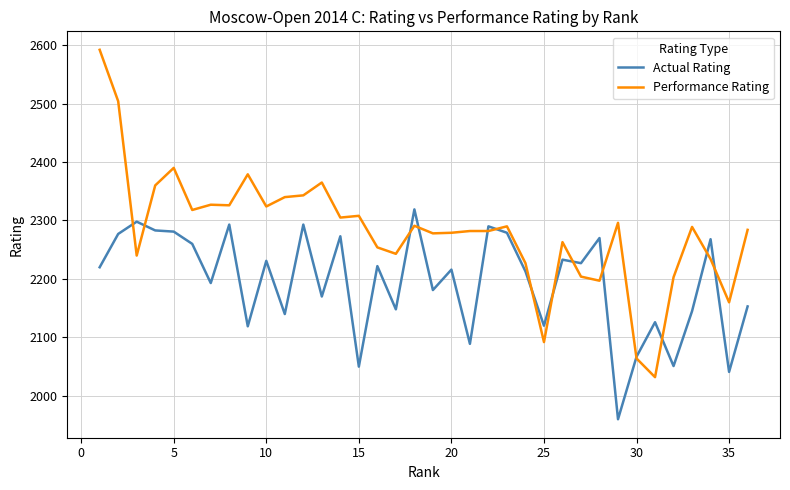

Which series has the largest total across all categories?

Performance Rating